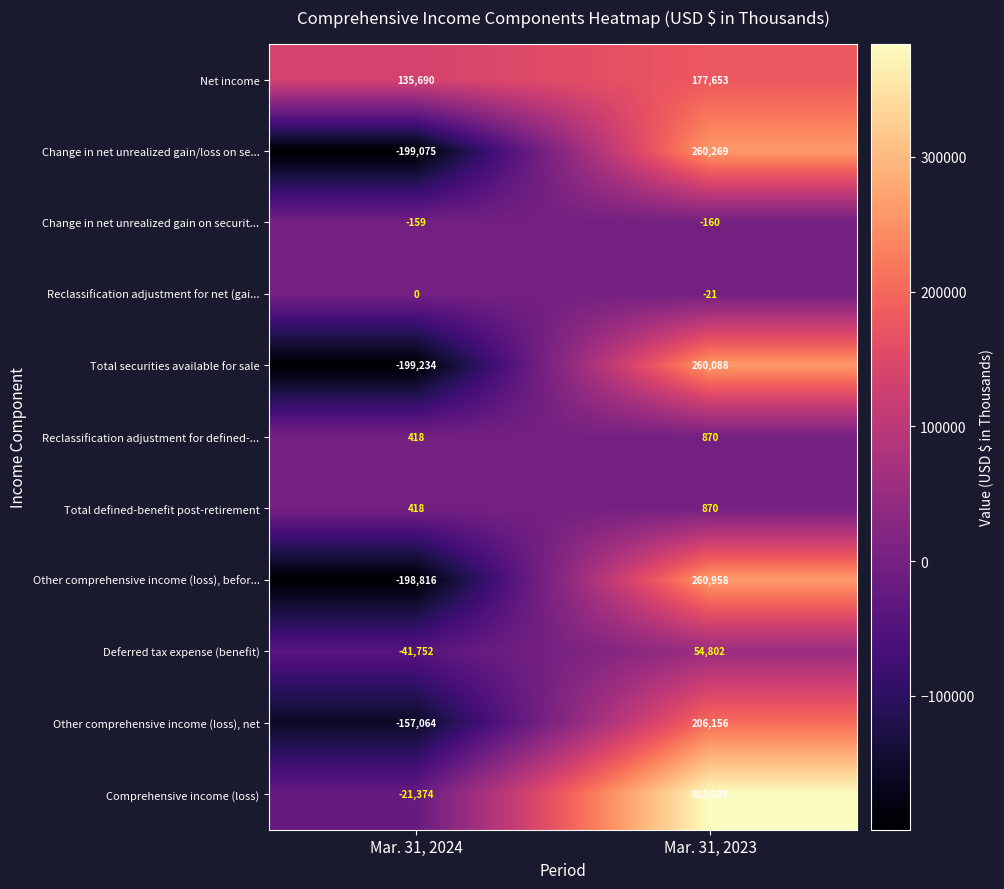

Which series has the largest total across all categories?

Comprehensive income (loss)